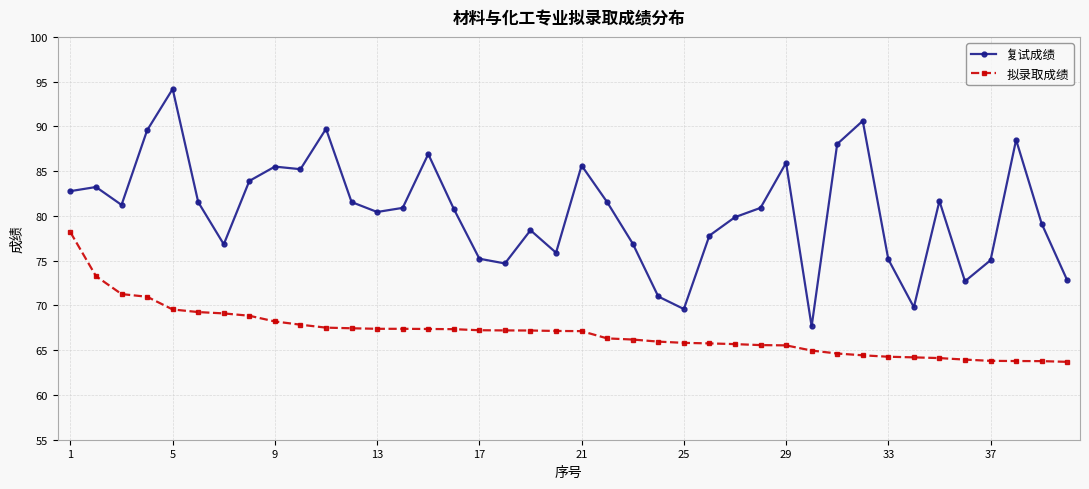

List the series in order of their overall mean, lowest first.

拟录取成绩, 复试成绩